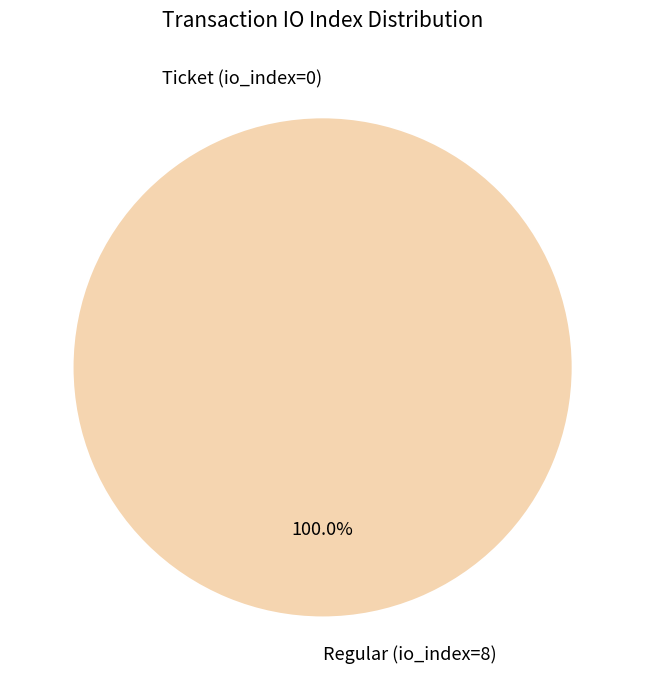

Which slice is the smallest?

Ticket (io_index=0)